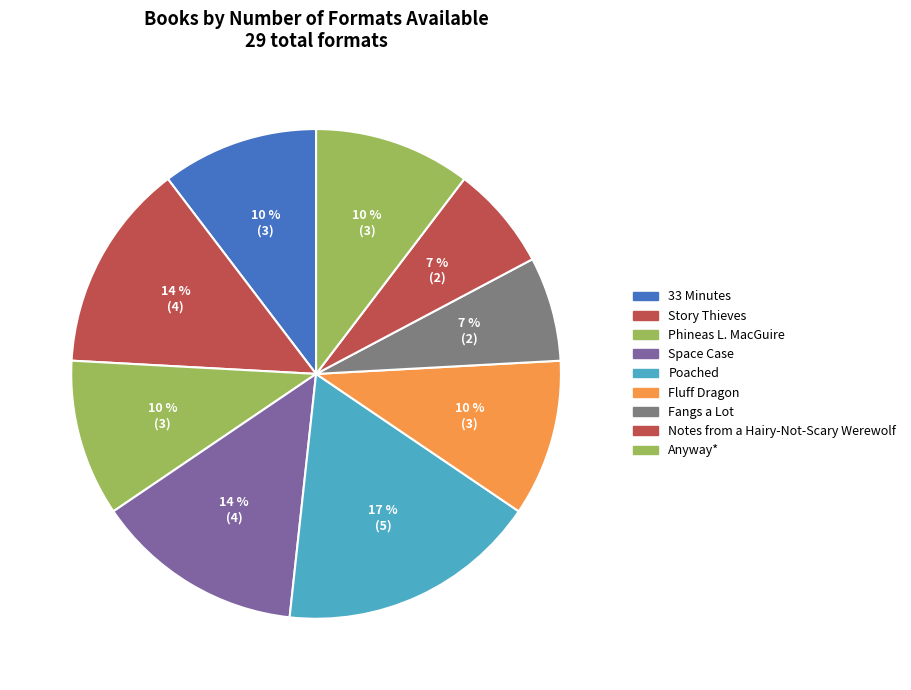

How many slices are in this pie chart?

9